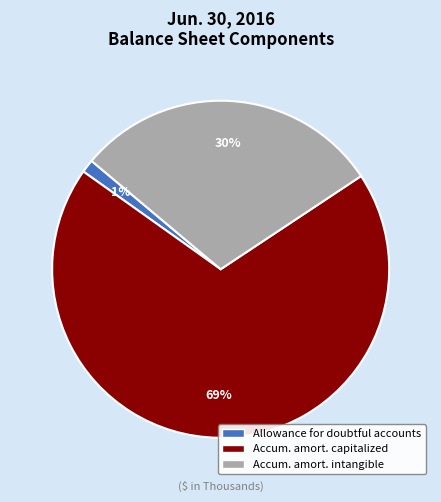

Which category has the biggest portion of the pie?

Accum. amort. capitalized